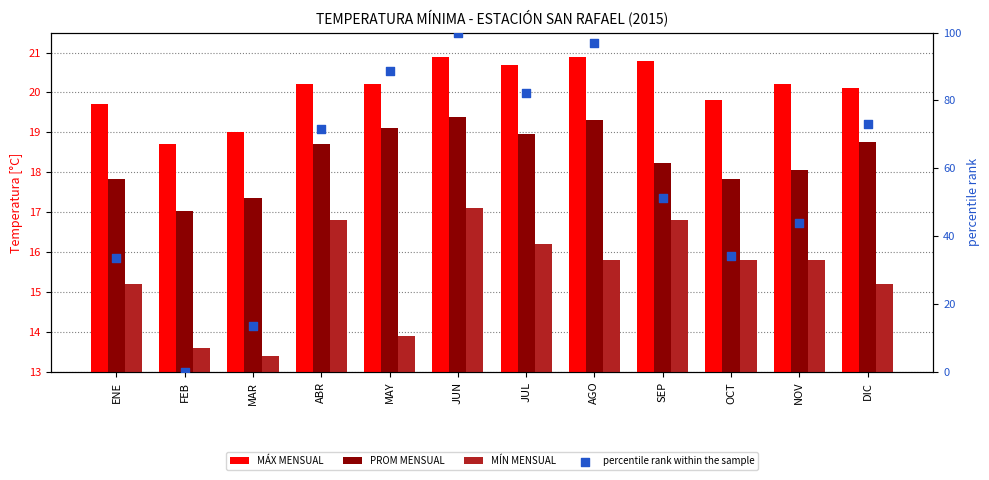

What are all the series names shown in the legend?

MÁX MENSUAL, PROM MENSUAL, MÍN MENSUAL, percentile rank within the sample